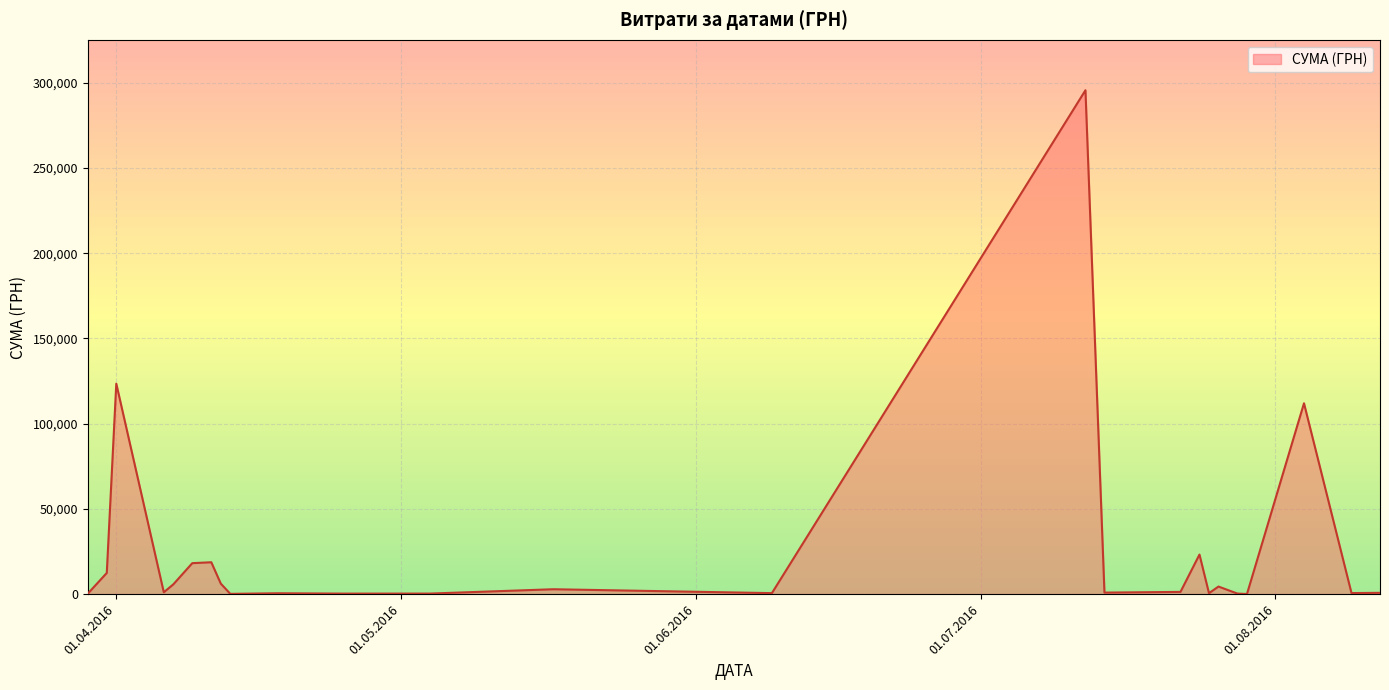

How many lines are shown in the chart?

1